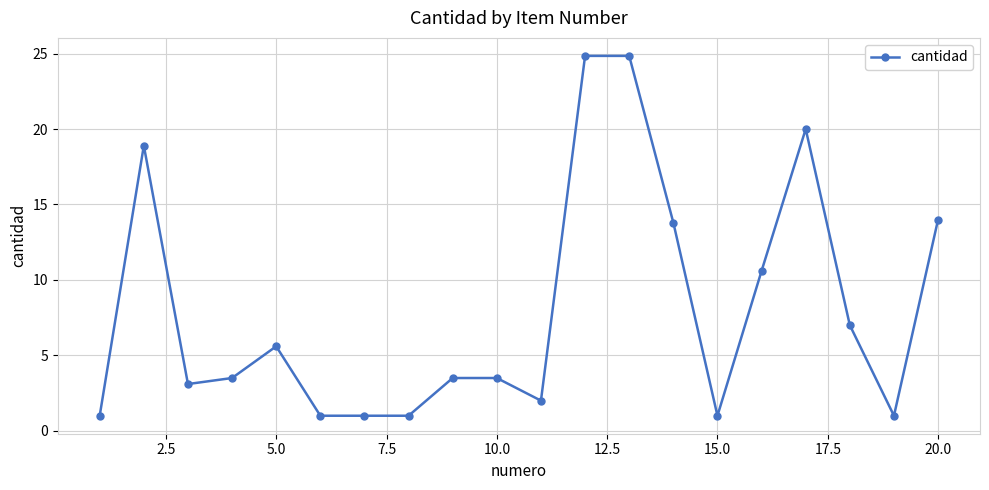

What is the minimum value shown in the chart?

1.0